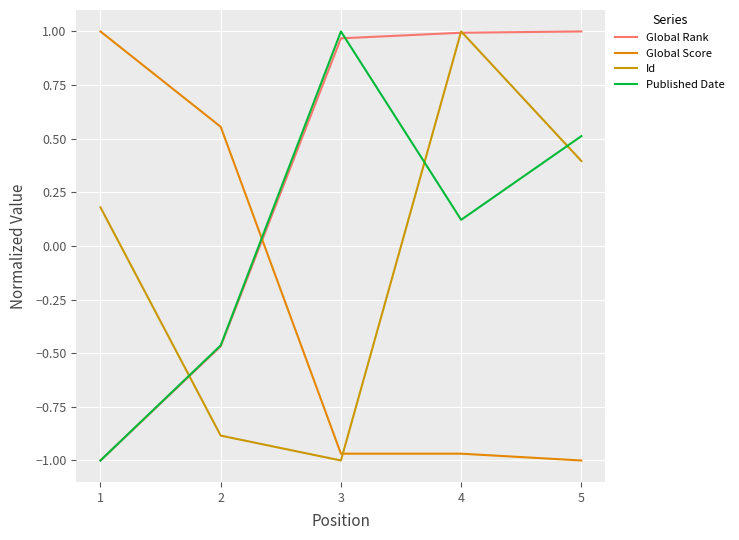

Does the chart have visible grid lines?

Yes